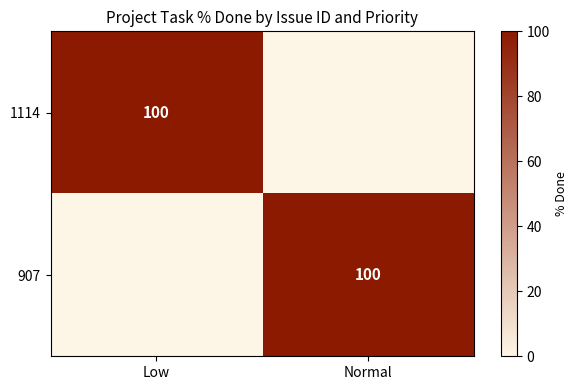

Which has a higher value, Normal or Low?

Low